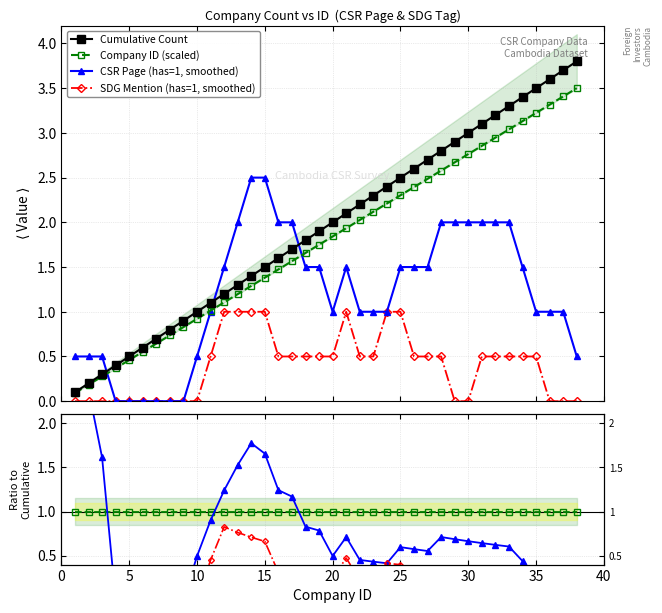

True or false: ID and Cumulative Count intersect in this chart.

False